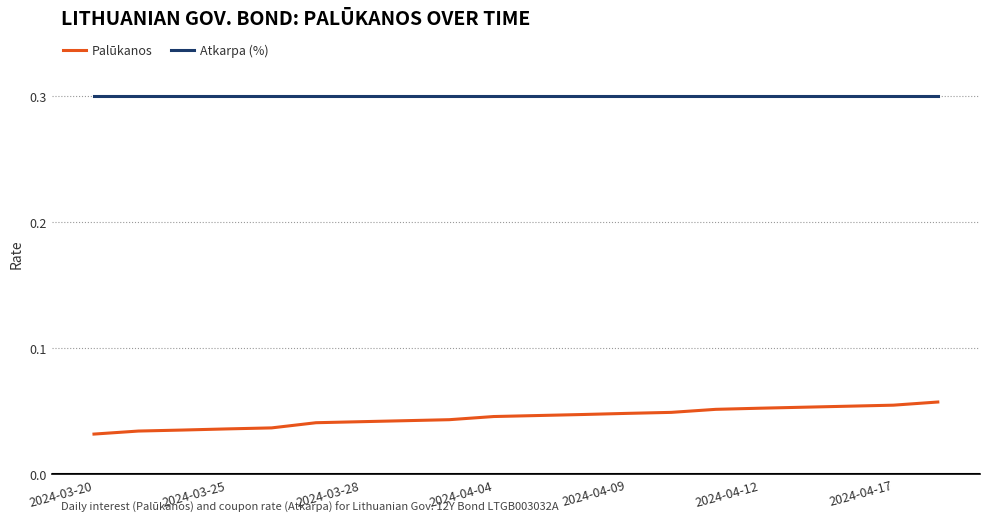

Which series has the largest range (max minus min)?

Palūkanos